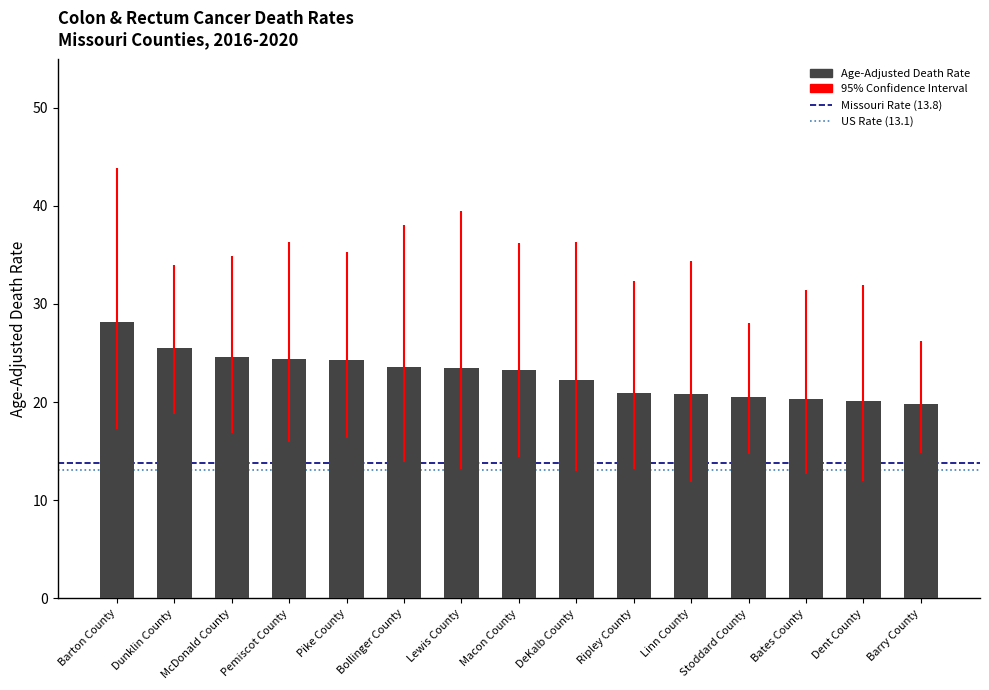

Which has a higher value, McDonald County or Barry County?

McDonald County